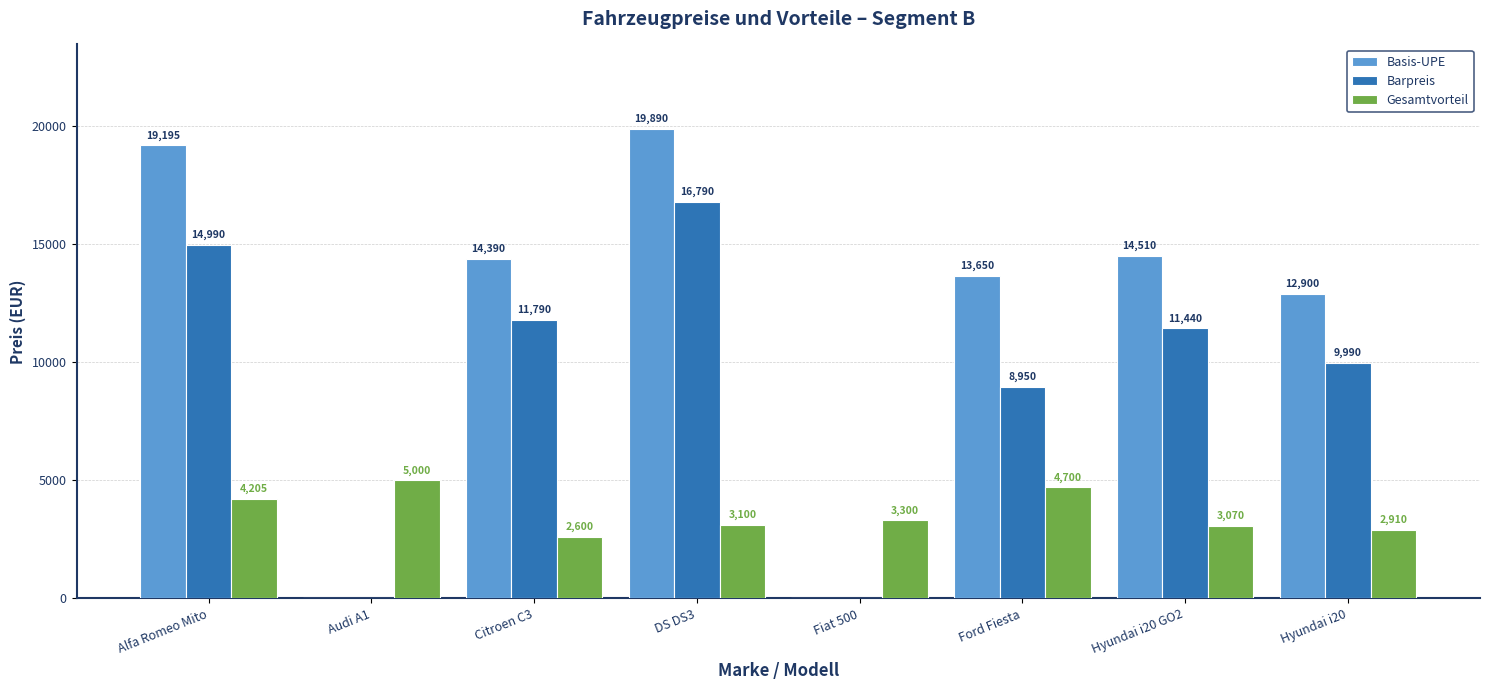

Where is Gesamtvorteil nearest to the value 3800?

Alfa Romeo Mito